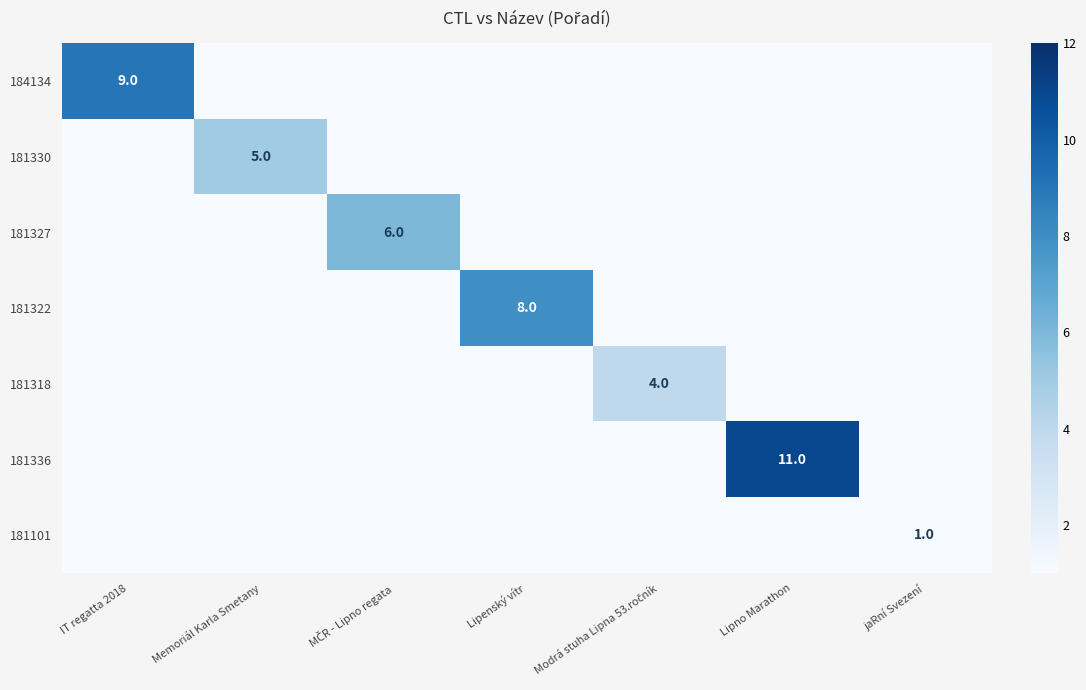

The 181322 series shows 8 at Lipenský vítr. True or false?

True